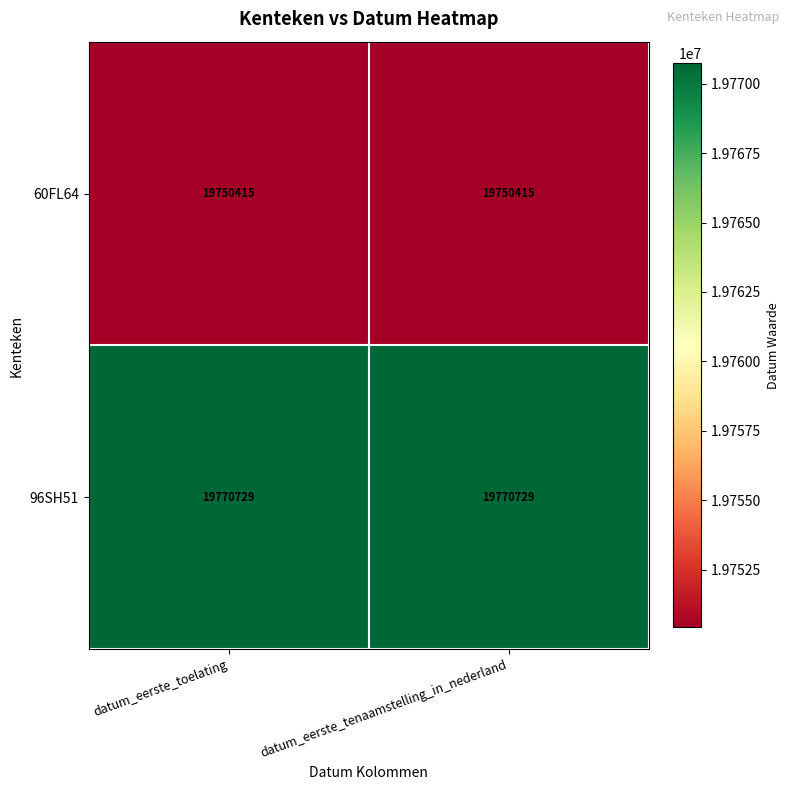

Which series has the largest total across all categories?

96SH51